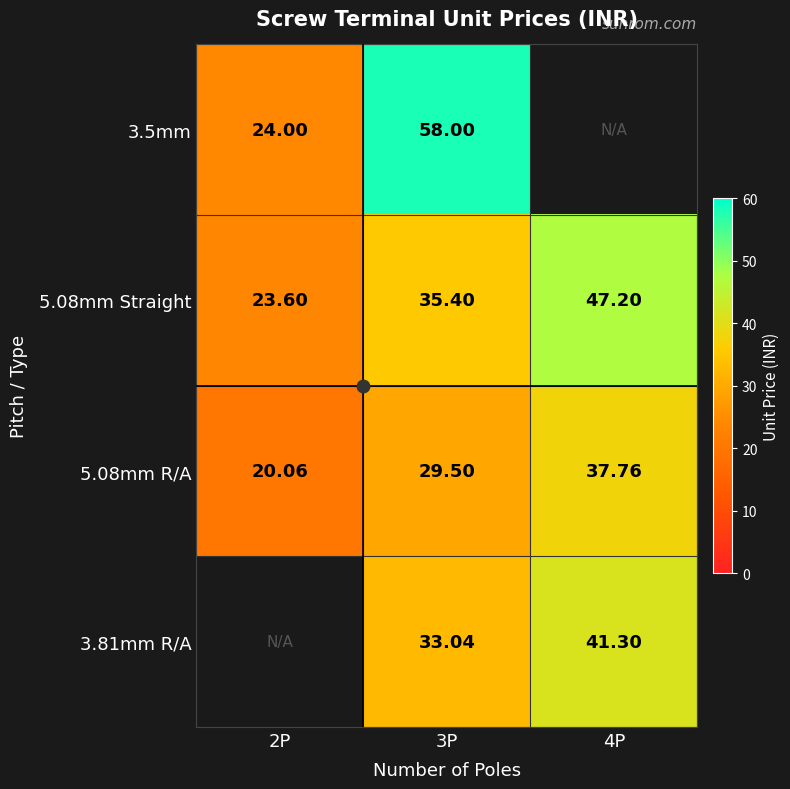

Which label corresponds to the largest value in the chart?

3P